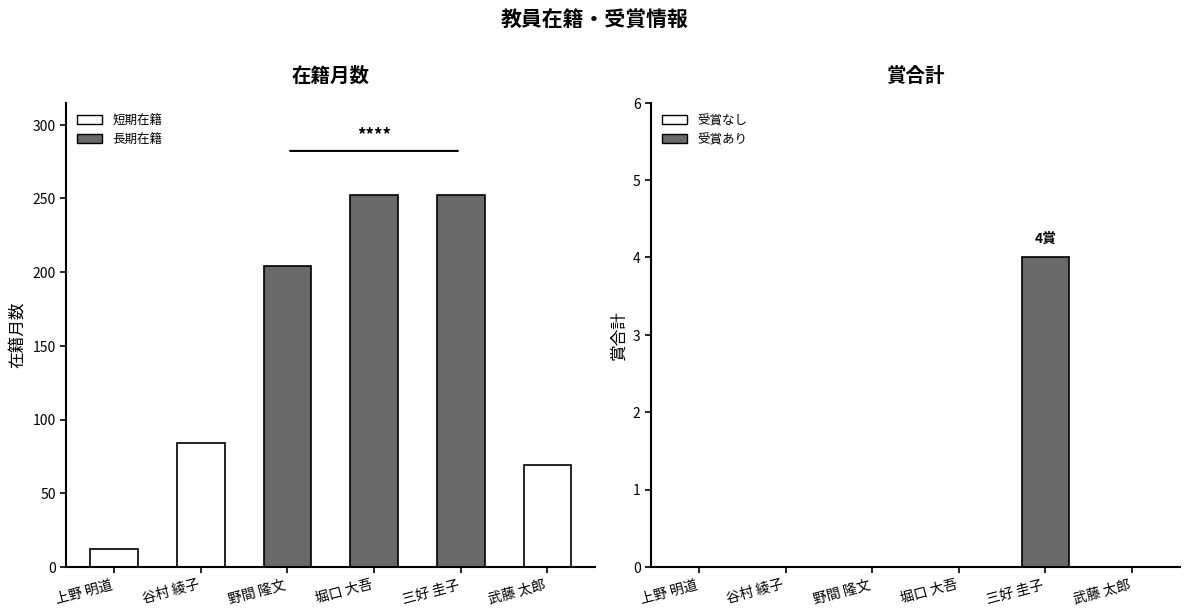

True or false: 賞合計 has a value of 0 at 野間 隆文.

True